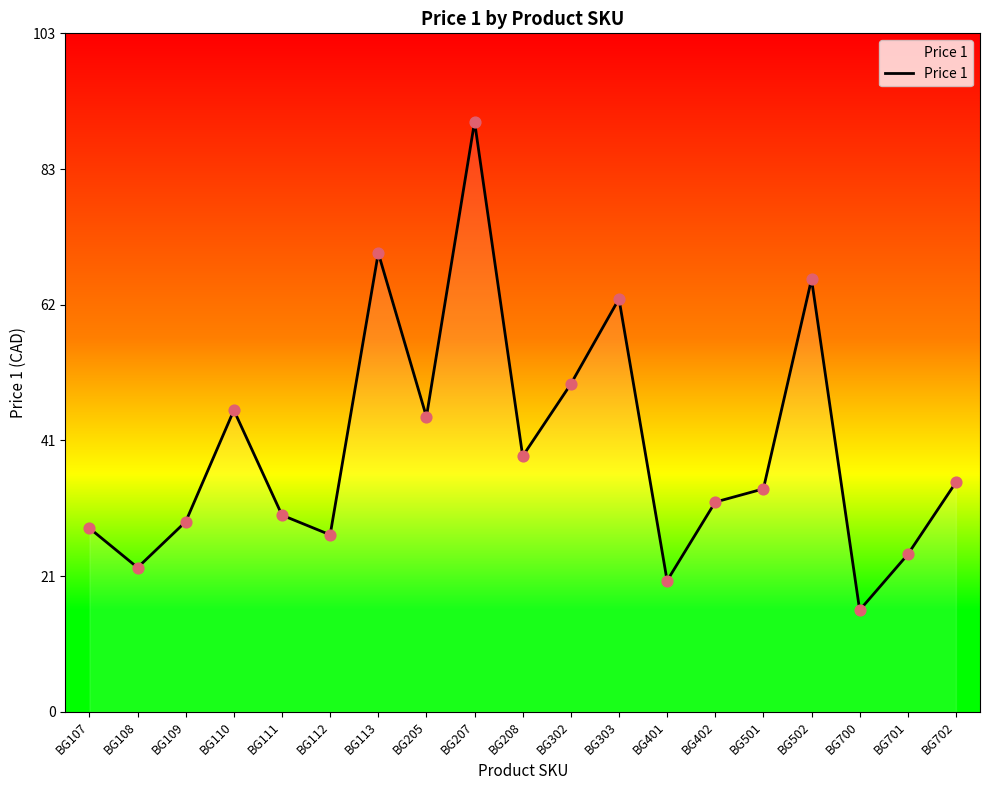

What is the change in value from BG111 to BG401?

-10.0